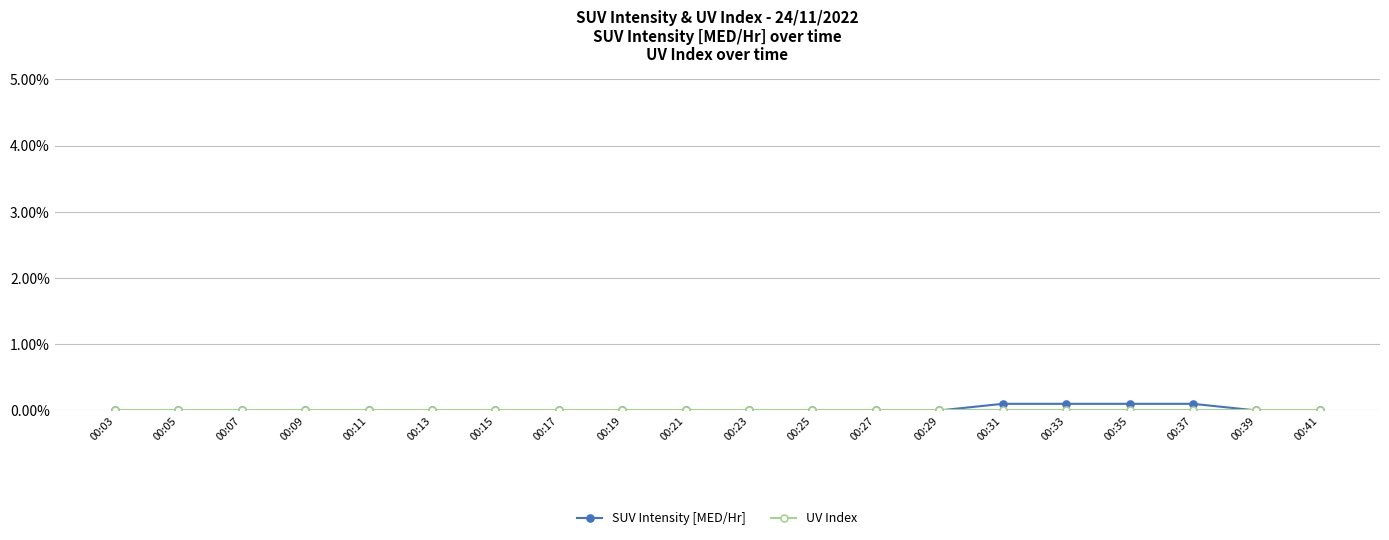

True or false: SUV Intensity [MED/Hr] and UV Index intersect in this chart.

False